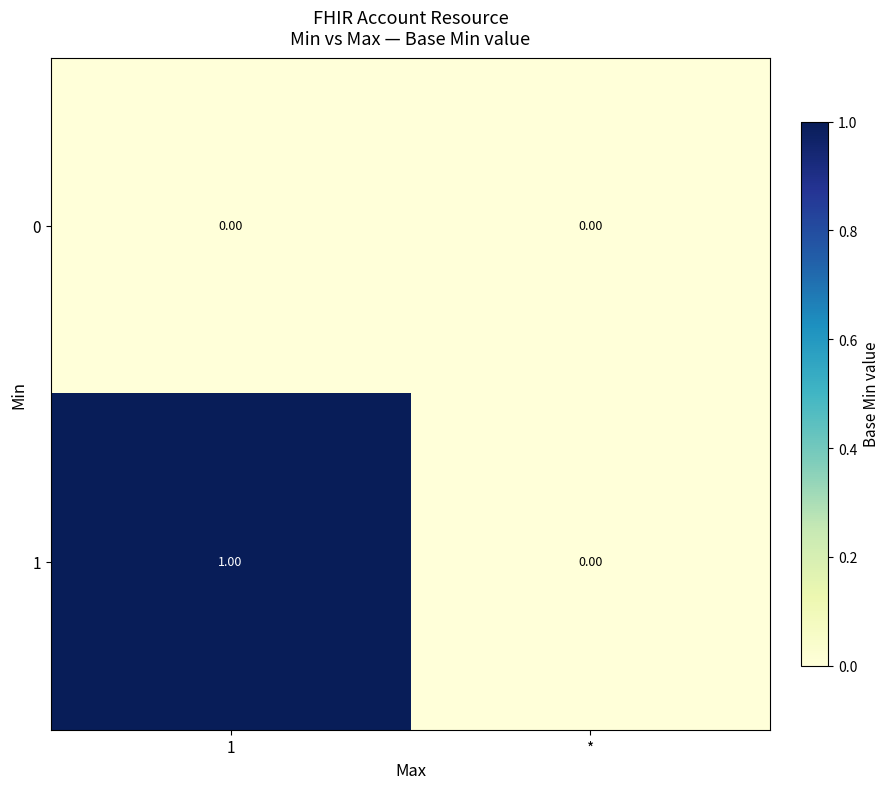

Between 1 and *, which series saw the biggest shift?

1